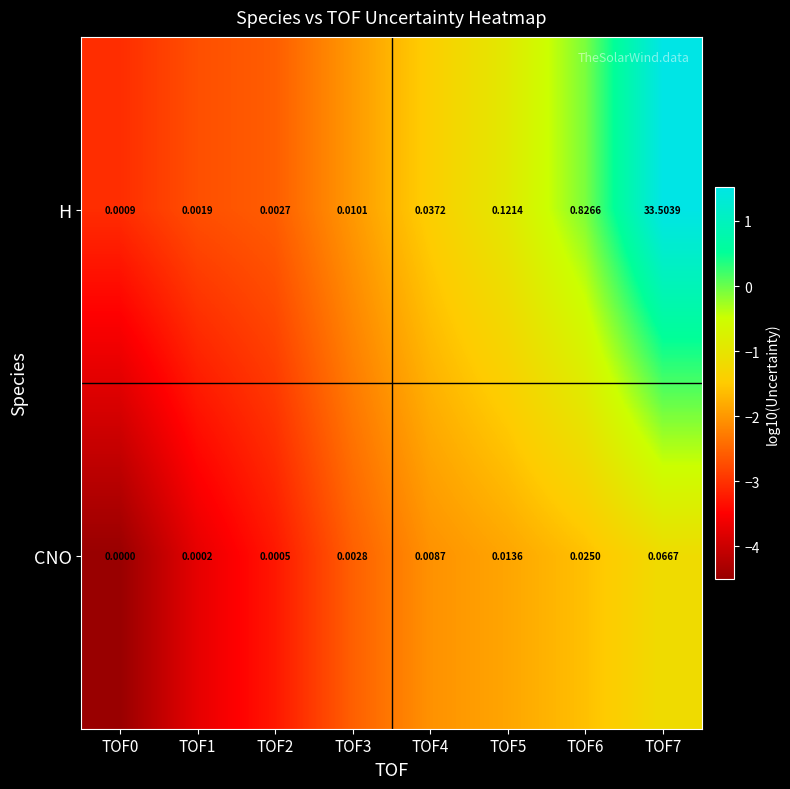

Which series has the largest total across all categories?

H